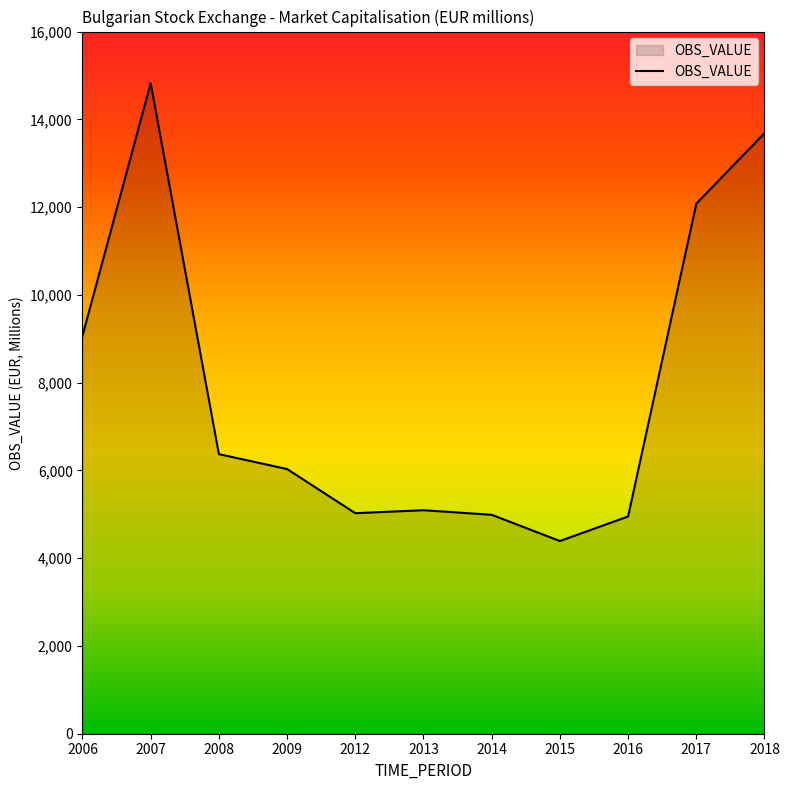

Which label corresponds to the smallest value in the chart?

2015